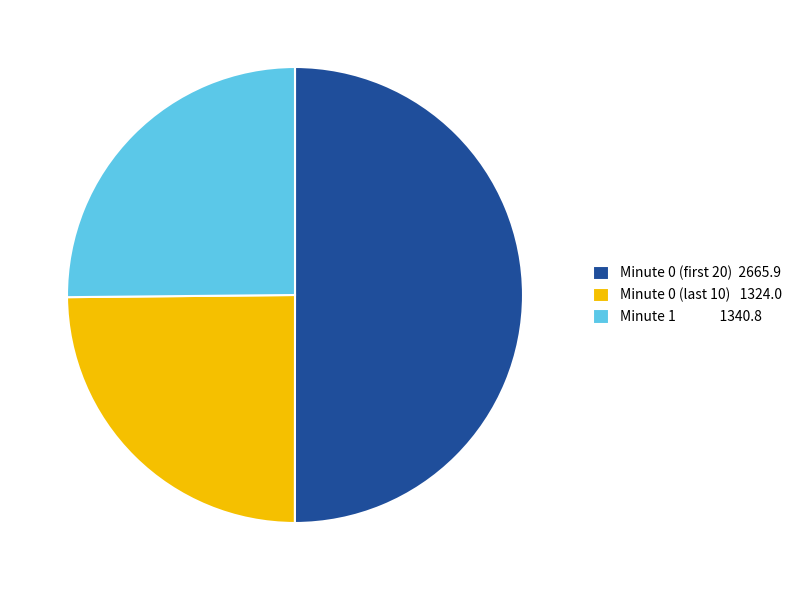

True or false: Minute 1 1340.8 accounts for 35% of the total.

False